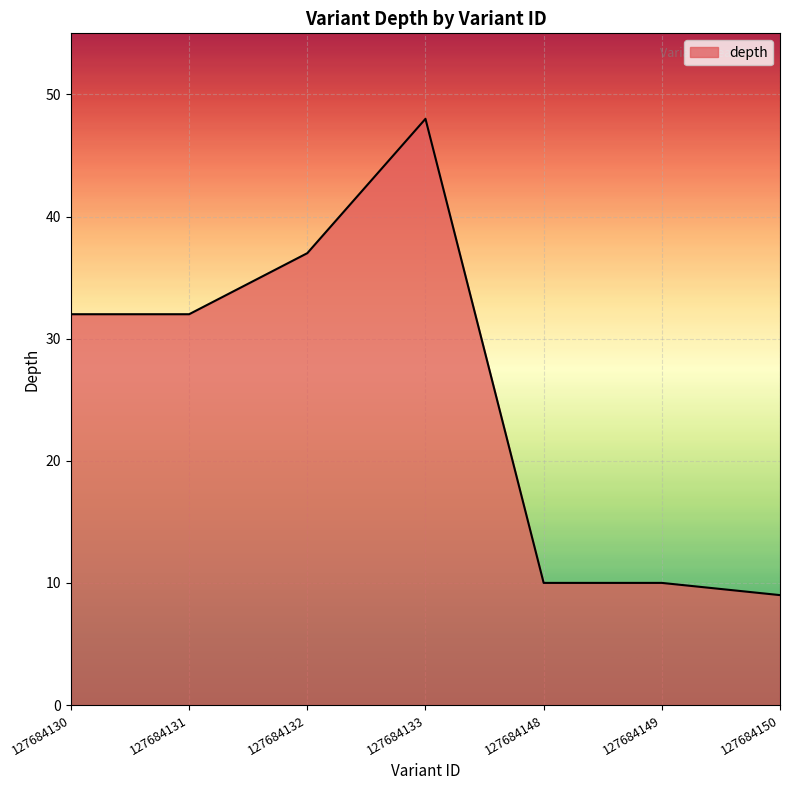

What is the smallest value displayed?

9